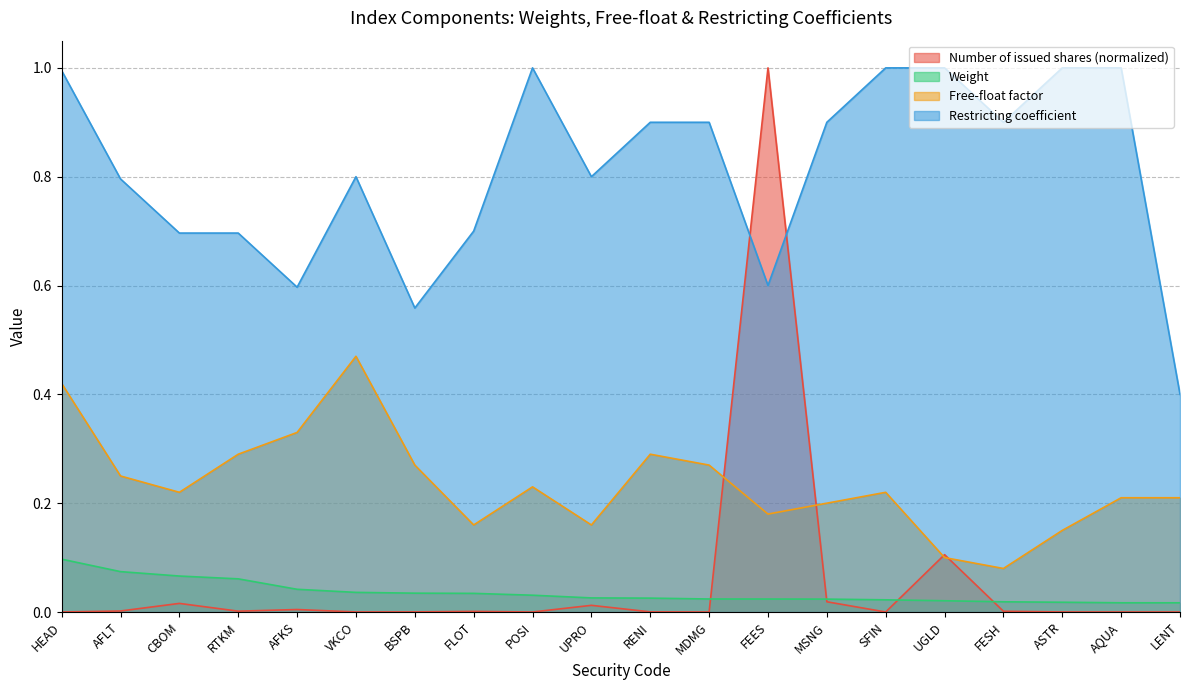

What is the difference between the second highest and minimum values in the Restricting coefficient series?

0.6